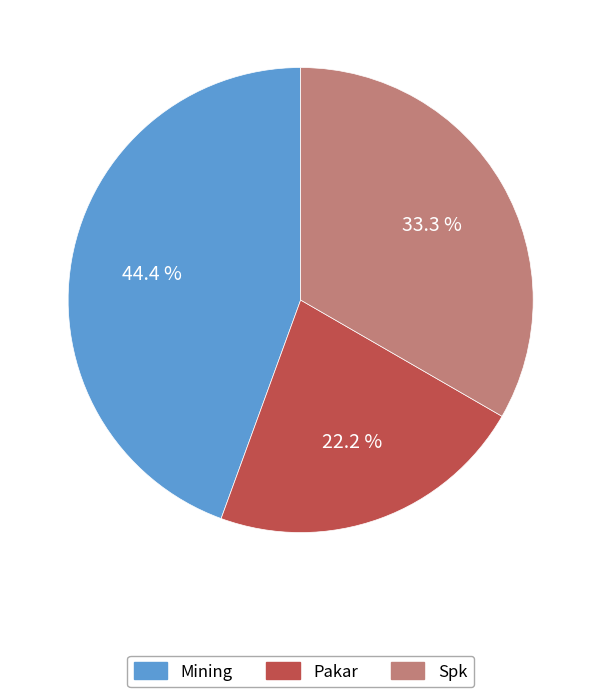

Is Mining the majority of the pie?

No